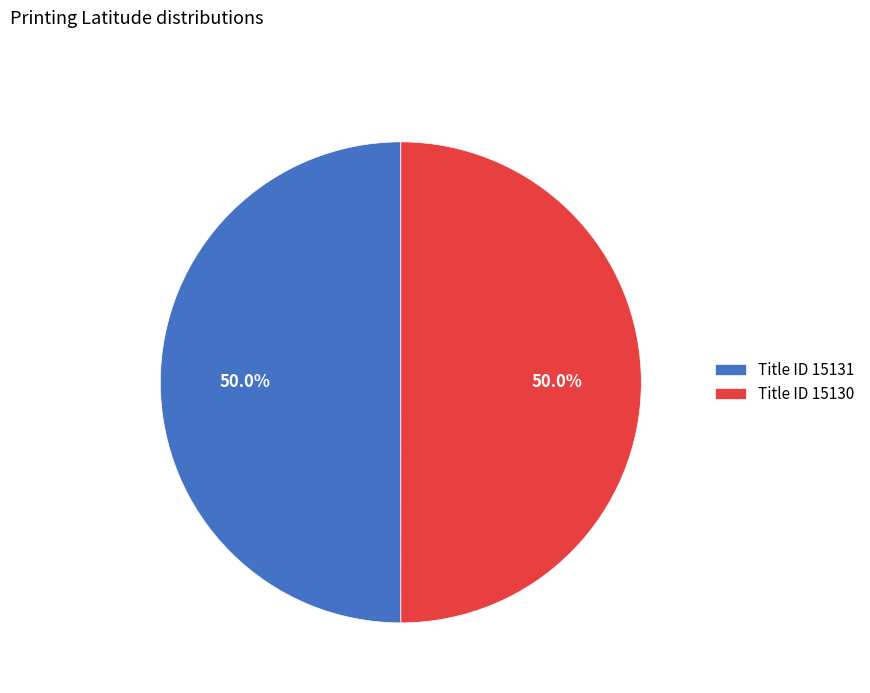

How much of the chart is everything except Title ID 15131?

50.0%